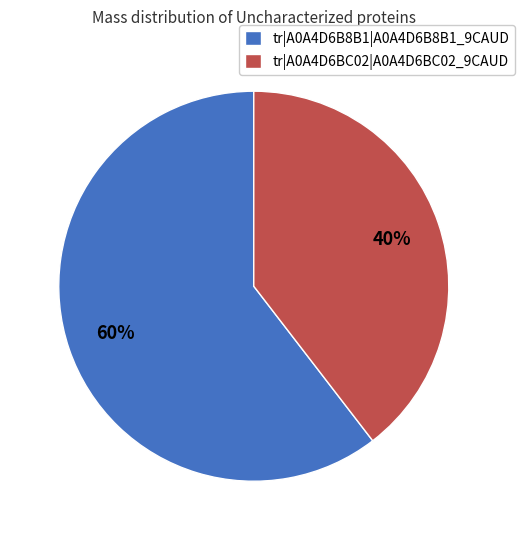

What percentage is the tr|A0A4D6B8B1|A0A4D6B8B1_9CAUD slice, to the nearest percent?

60%